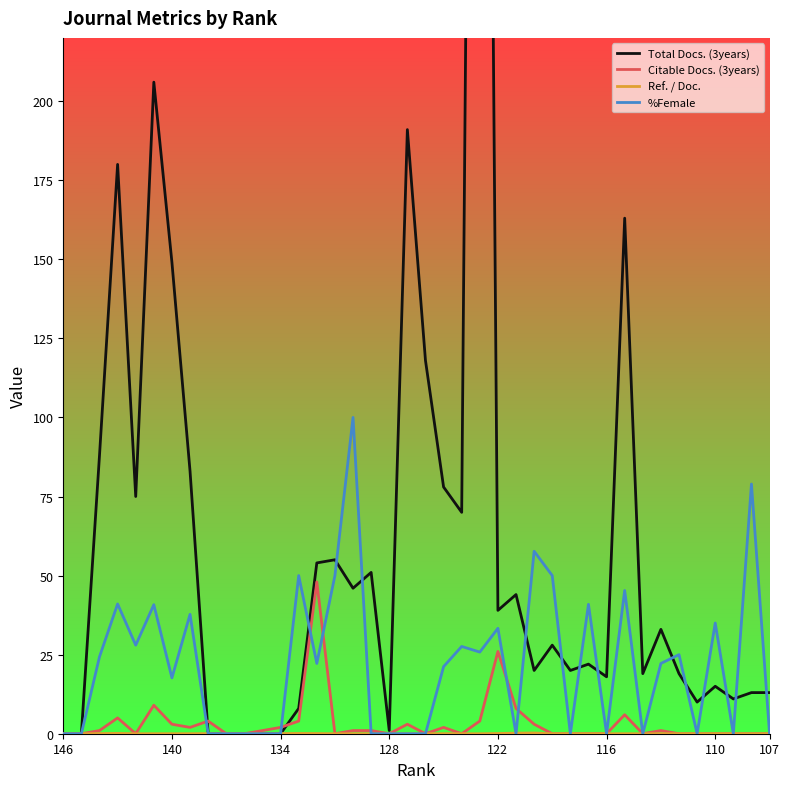

True or false: Ref. / Doc. and Citable Docs. (3years) cross at least once.

False